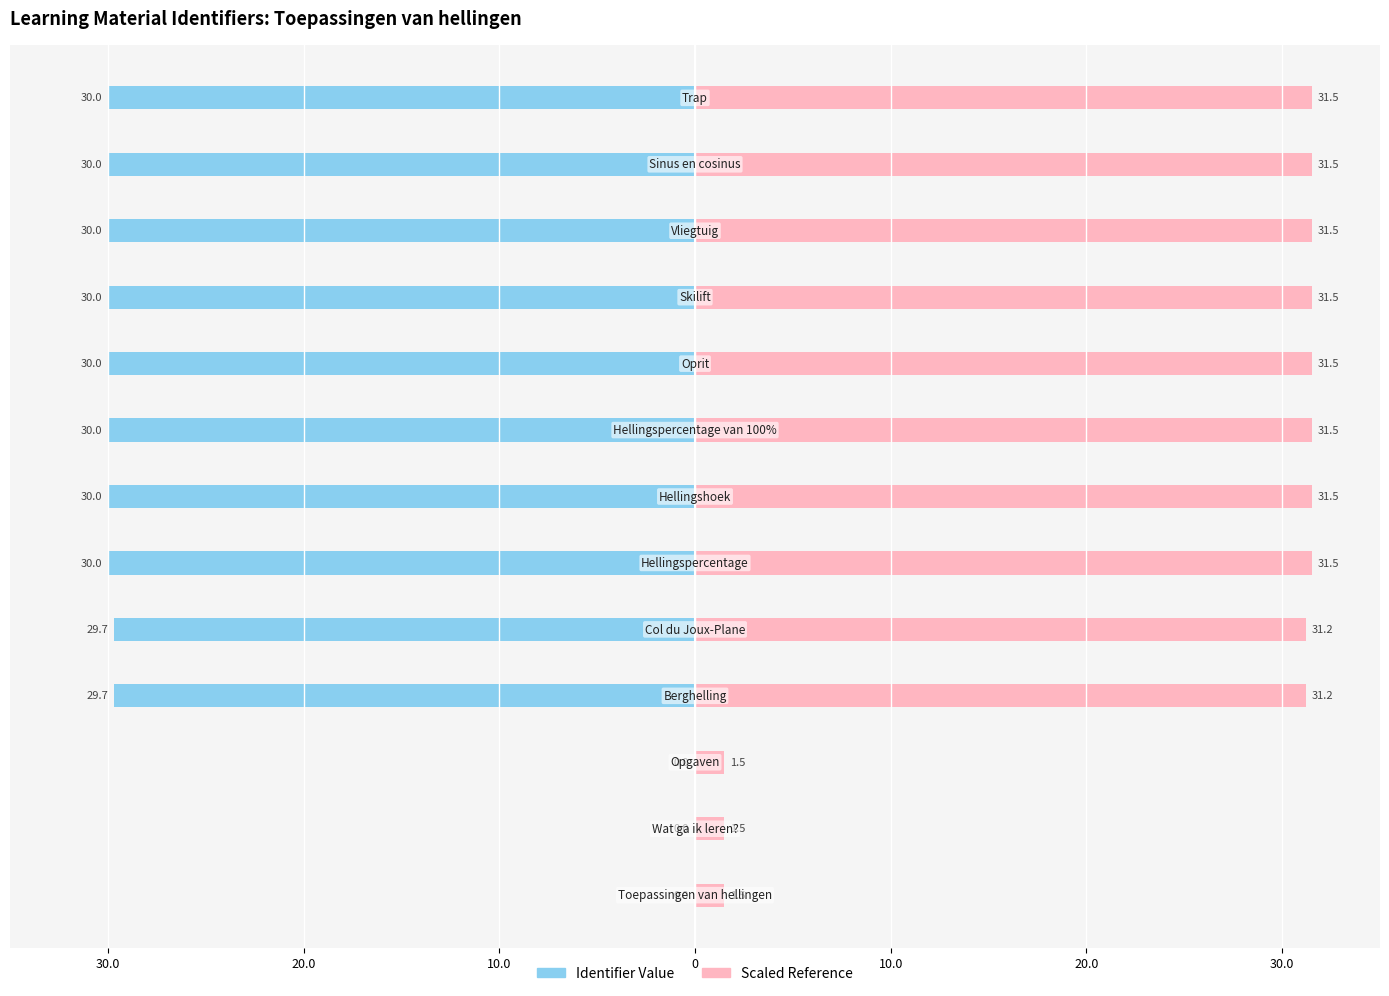

How many values in the Scaled Reference series are below 31?

3